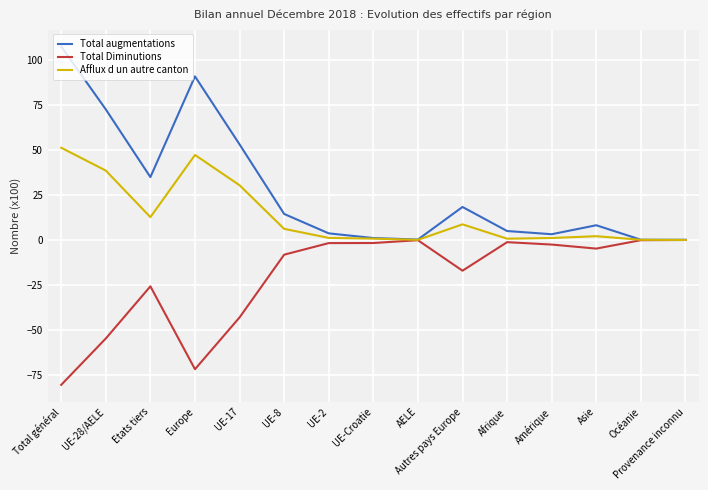

What value does the Total Diminutions series have at Etats tiers?

-25.8